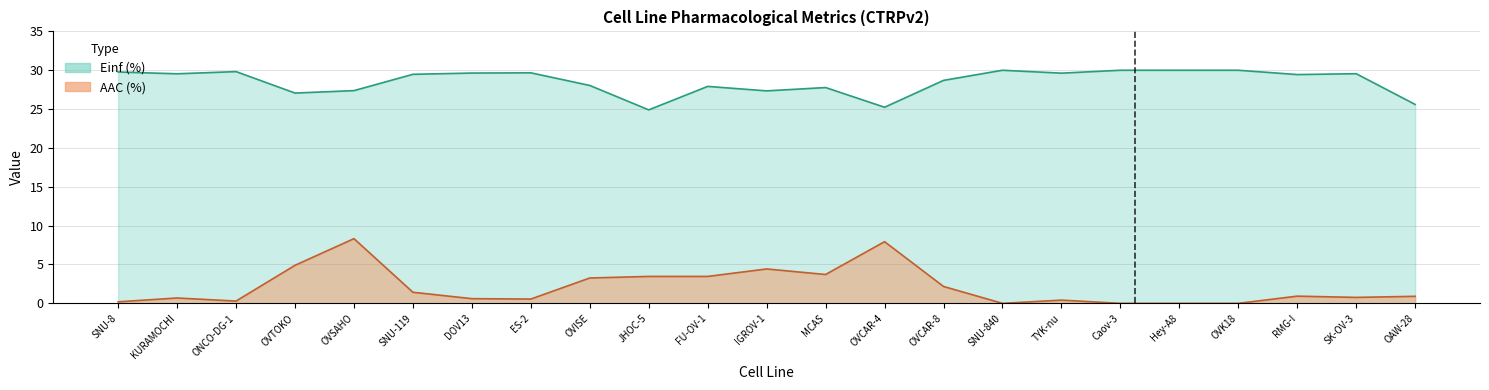

True or false: AAC (%) and Einf (%) intersect in this chart.

False